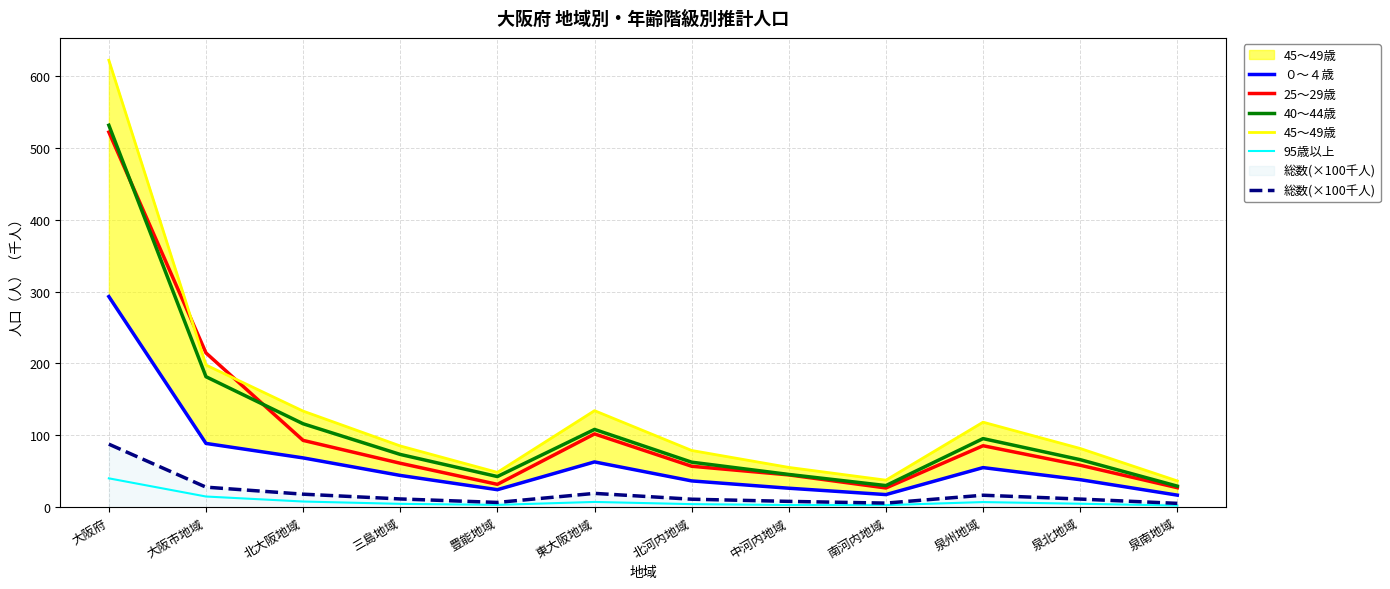

What is the label of the 7th point from the right?

東大阪地域